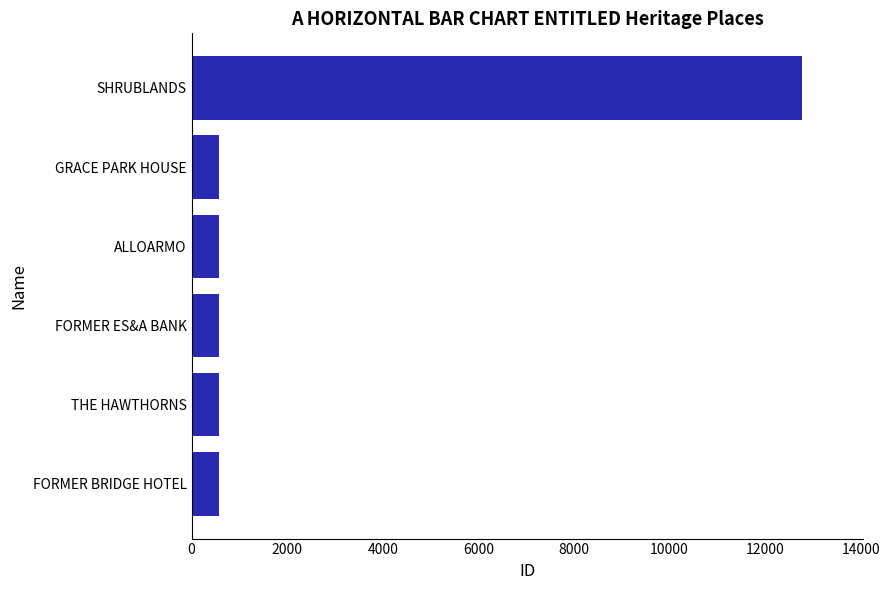

The chart shows a value of 572 at GRACE PARK HOUSE. True or false?

True